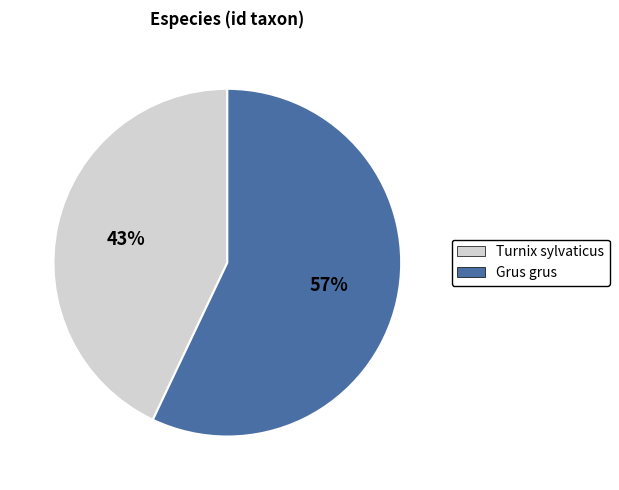

The Turnix sylvaticus slice represents 56% of the pie. True or false?

False